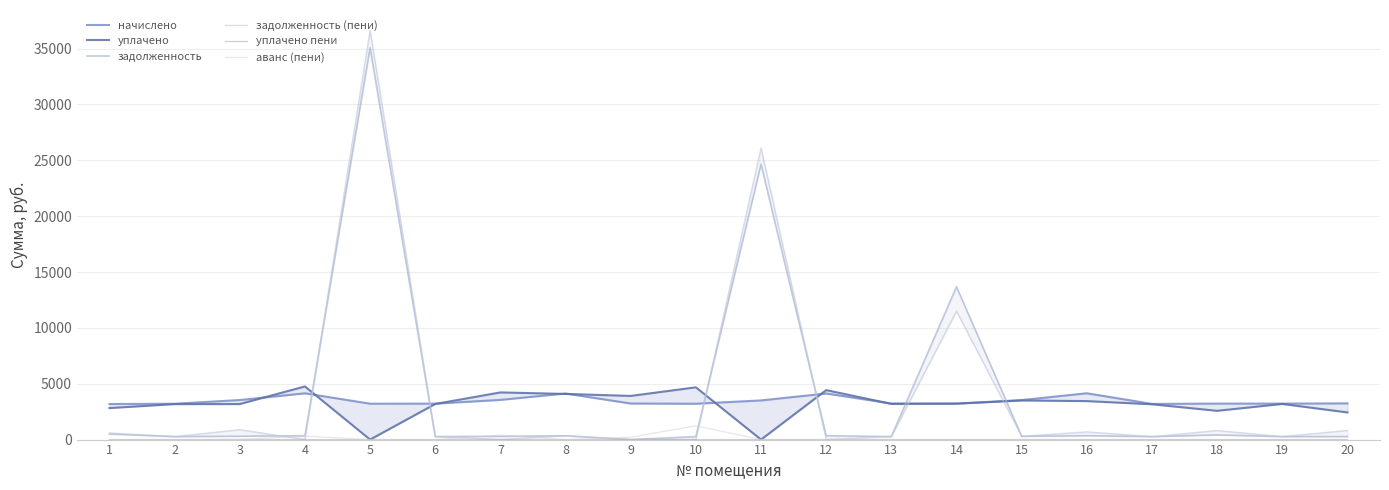

What value does the уплачено series have at 12?

4428.4